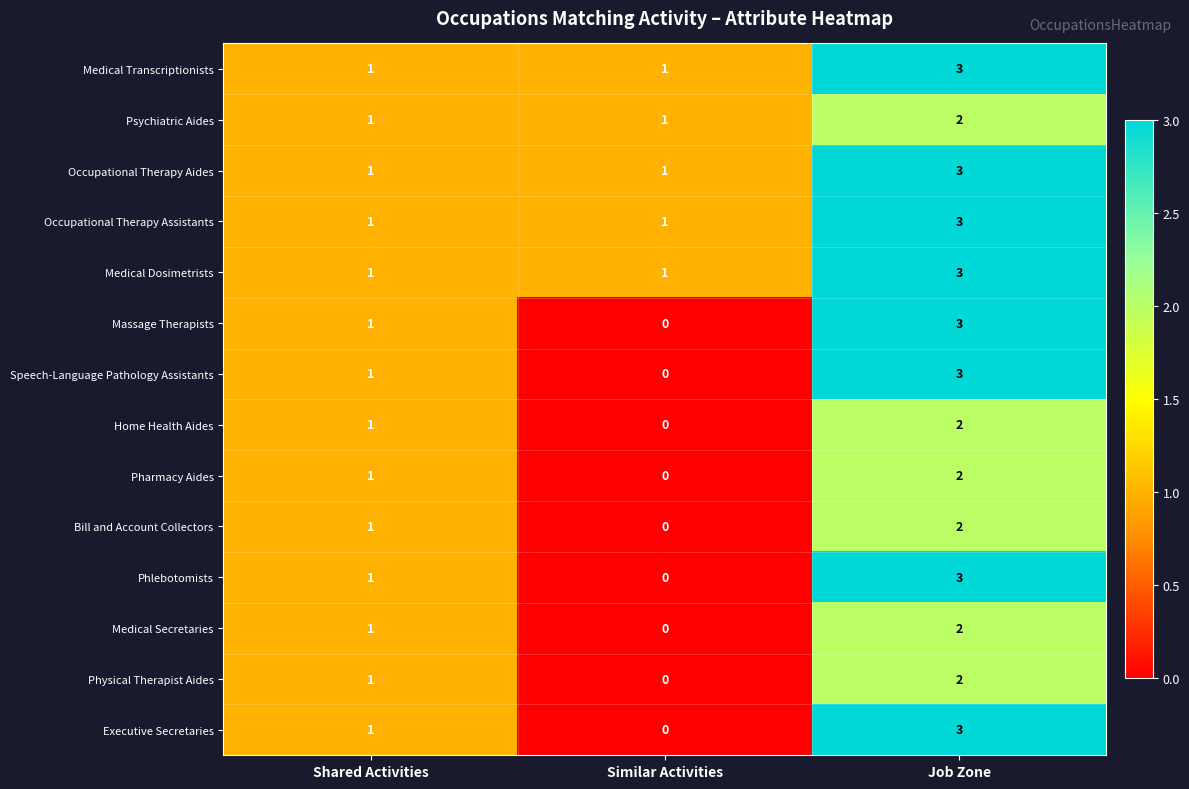

At which category does the chart reach its minimum across all series?

Similar Activities